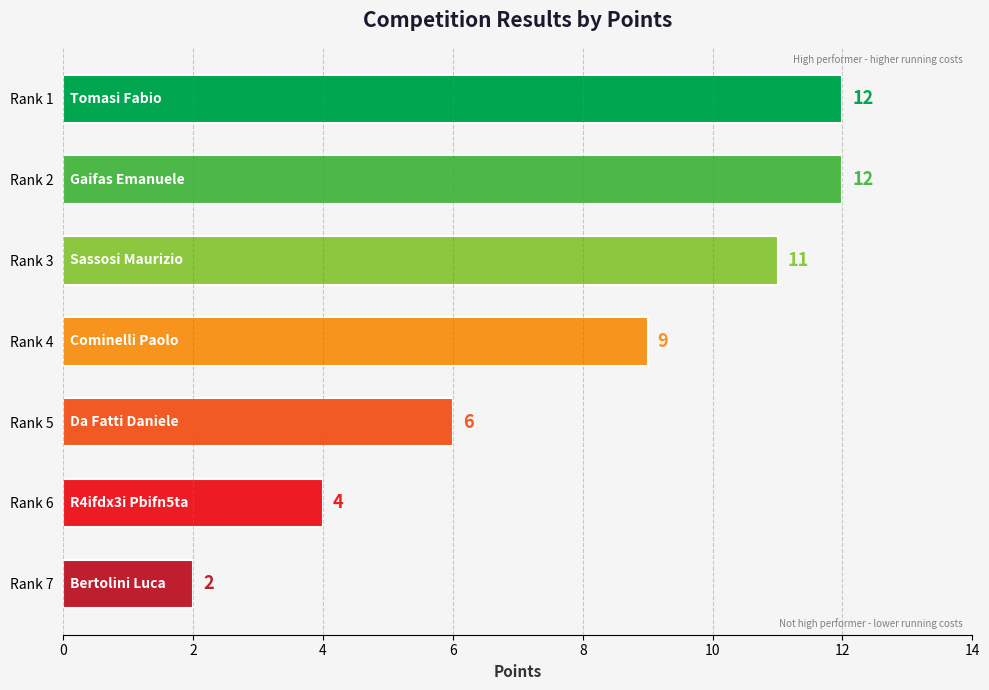

What is the ratio of the value at Rank 1 to the value at Rank 4?

1.3